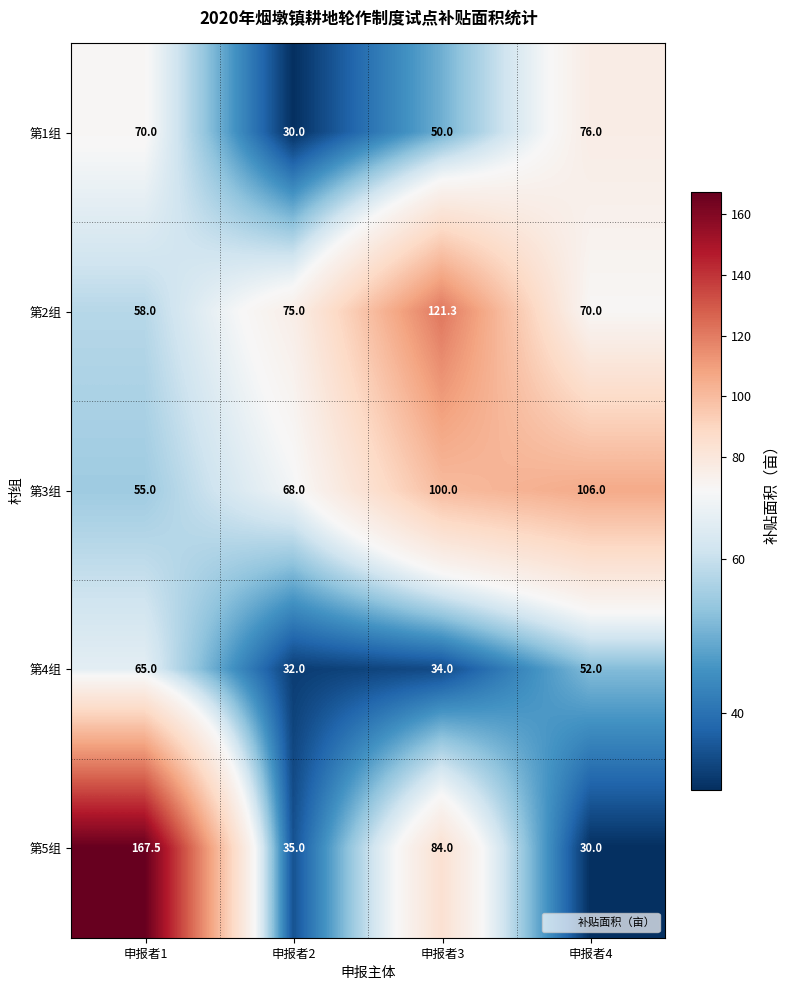

List the series in order of their peak value, highest first.

第5组, 第2组, 第3组, 第1组, 第4组